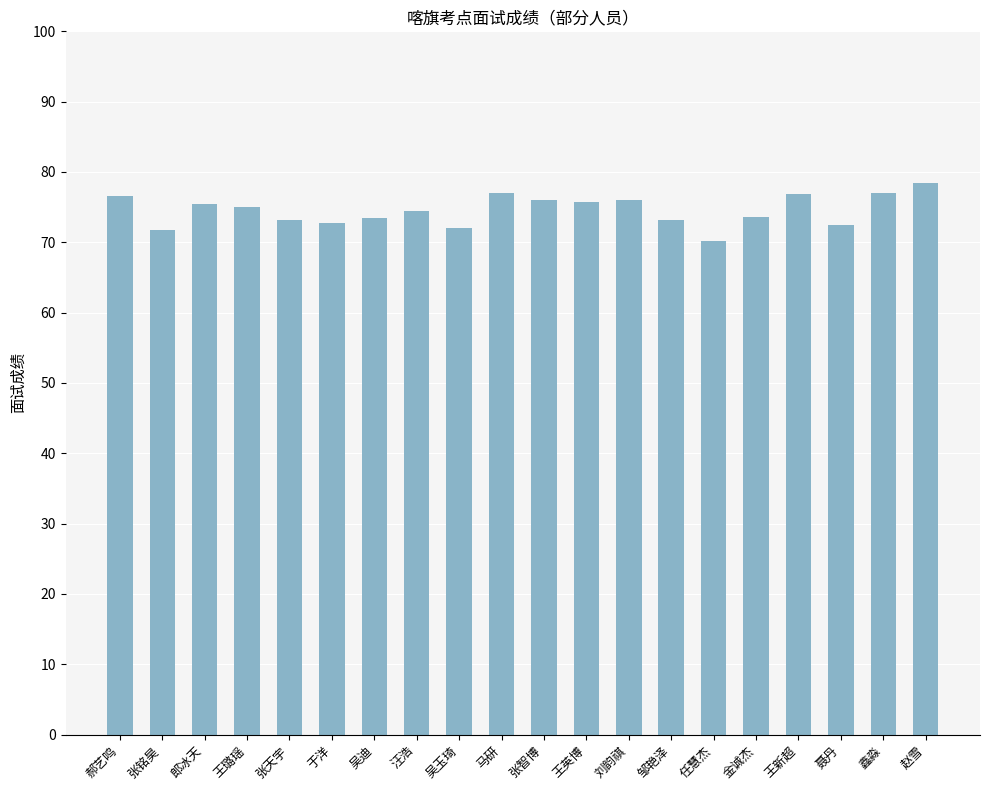

Which label corresponds to the largest value in the chart?

赵雪